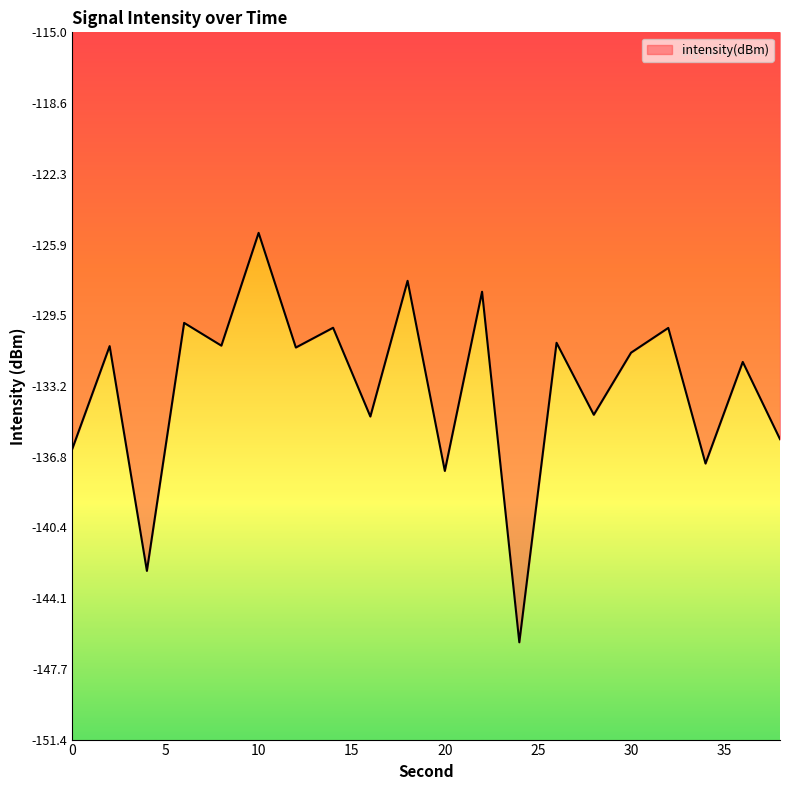

What is the average value?

-133.2